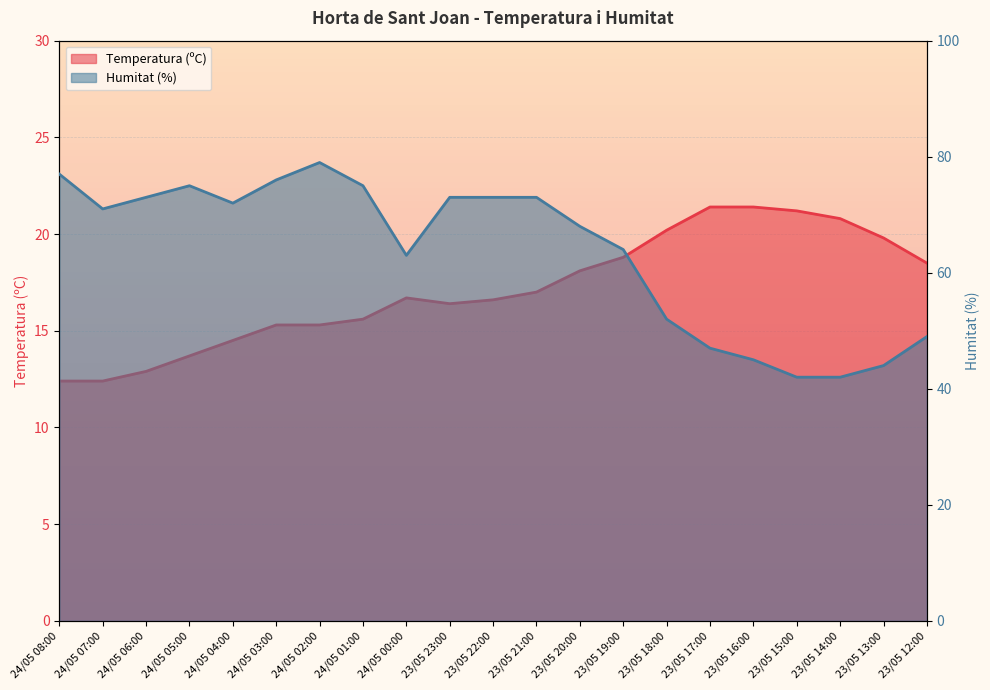

What is the label of the 10th point from the left?

23/05 23:00